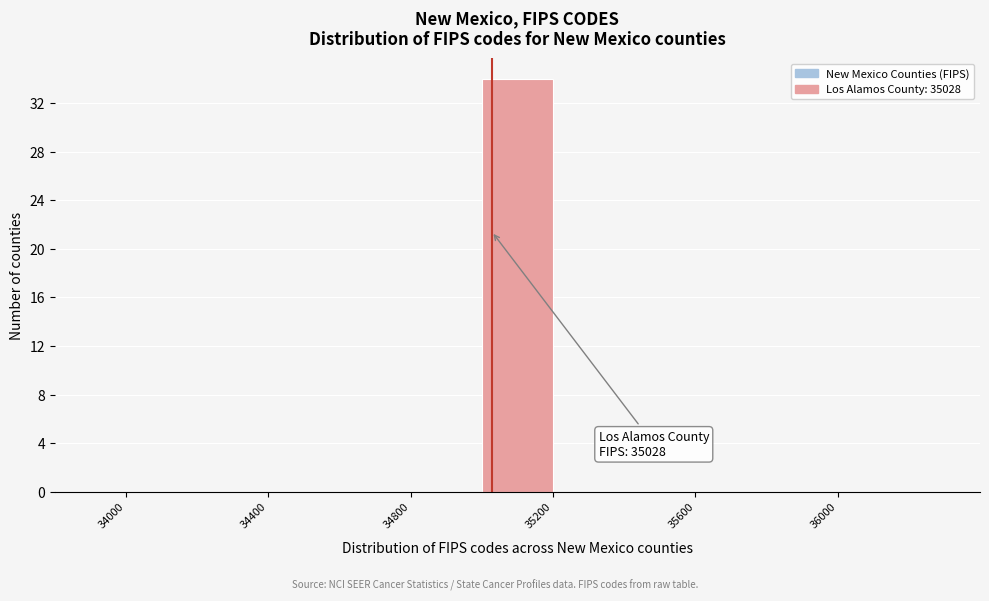

Over which range of the x-axis is the bar tallest?

35000 to 35200